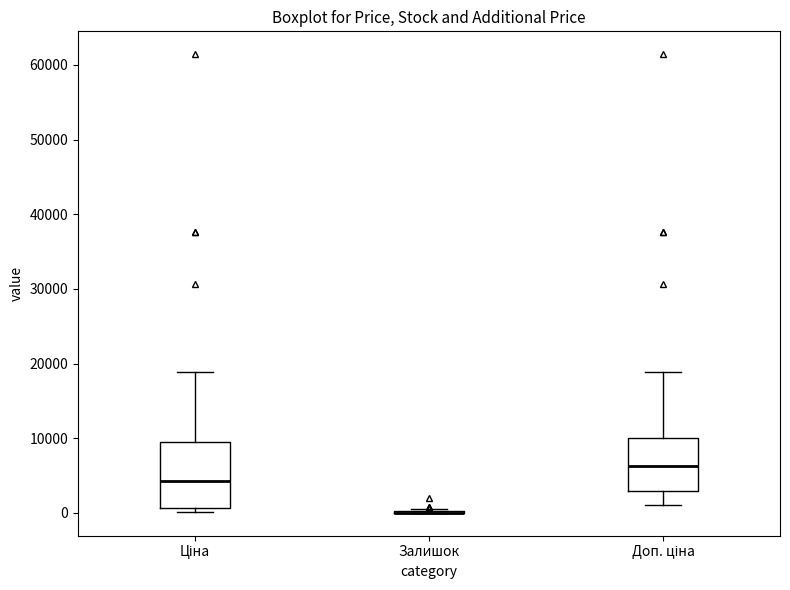

Where does the lower whisker of the box for Доп. ціна end on the y-axis? The values are not printed on the chart, so give them approximately, as read against the axis.

1000